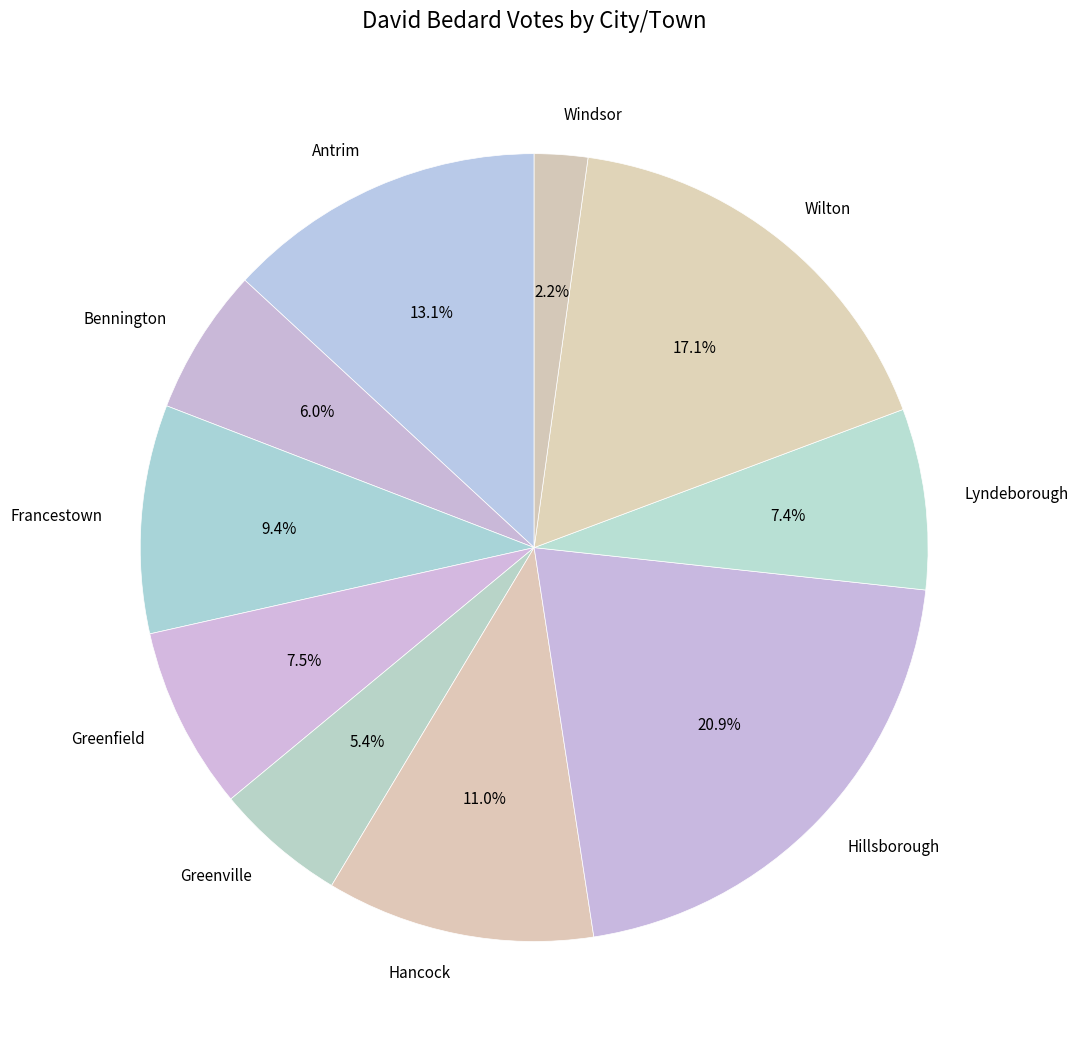

Which has a higher value, Antrim or Hancock?

Antrim